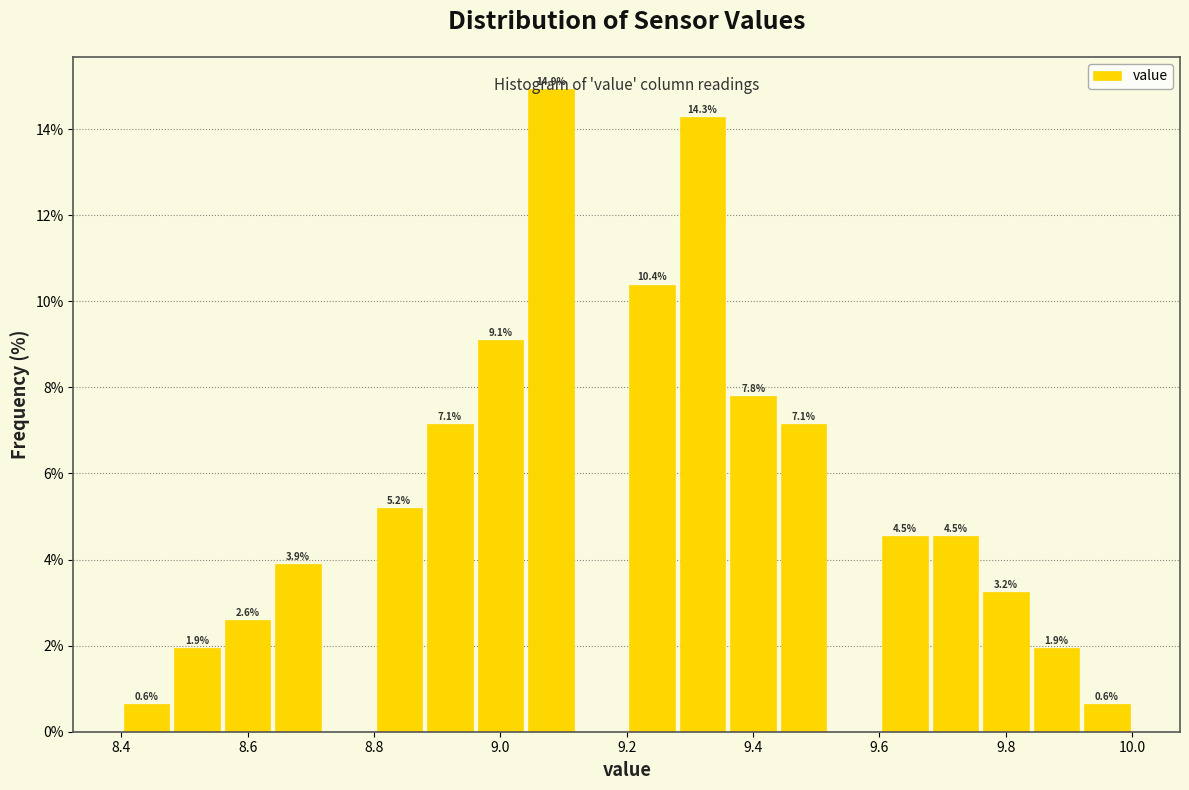

Over which range of the x-axis is the bar tallest?

9.04 to 9.12